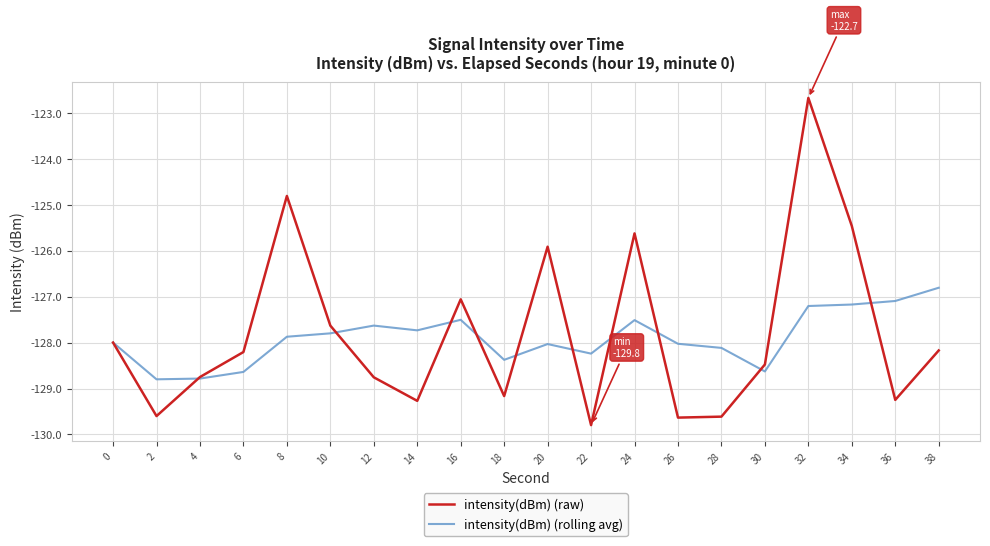

At which category is the sum across all series the highest?

32